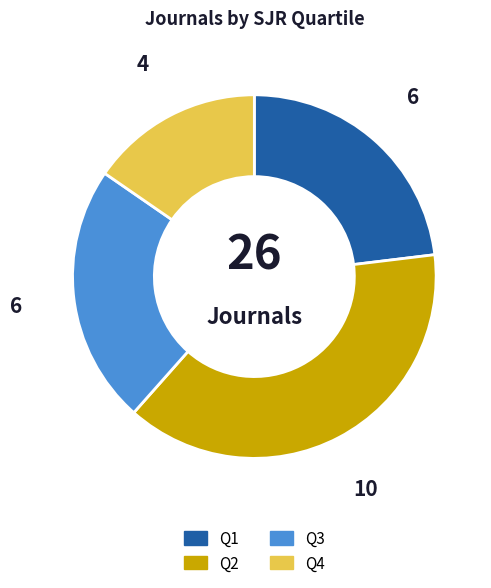

Is there any slice that represents more than half of the pie?

No